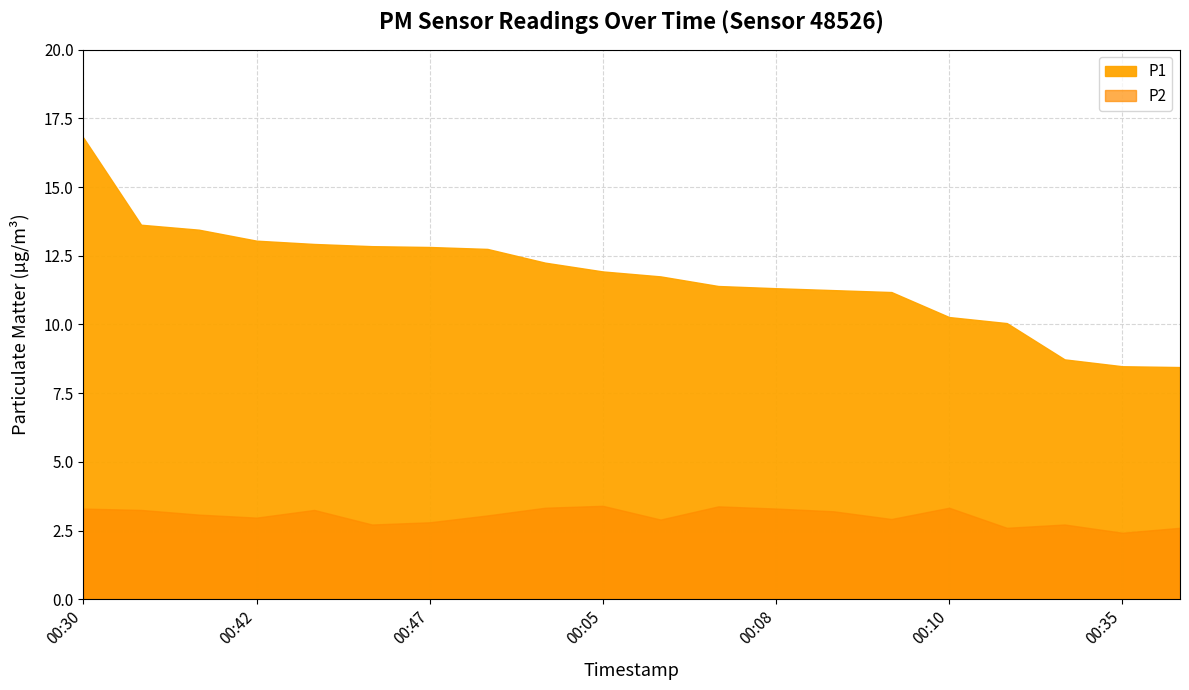

How many series are shown in this chart?

2